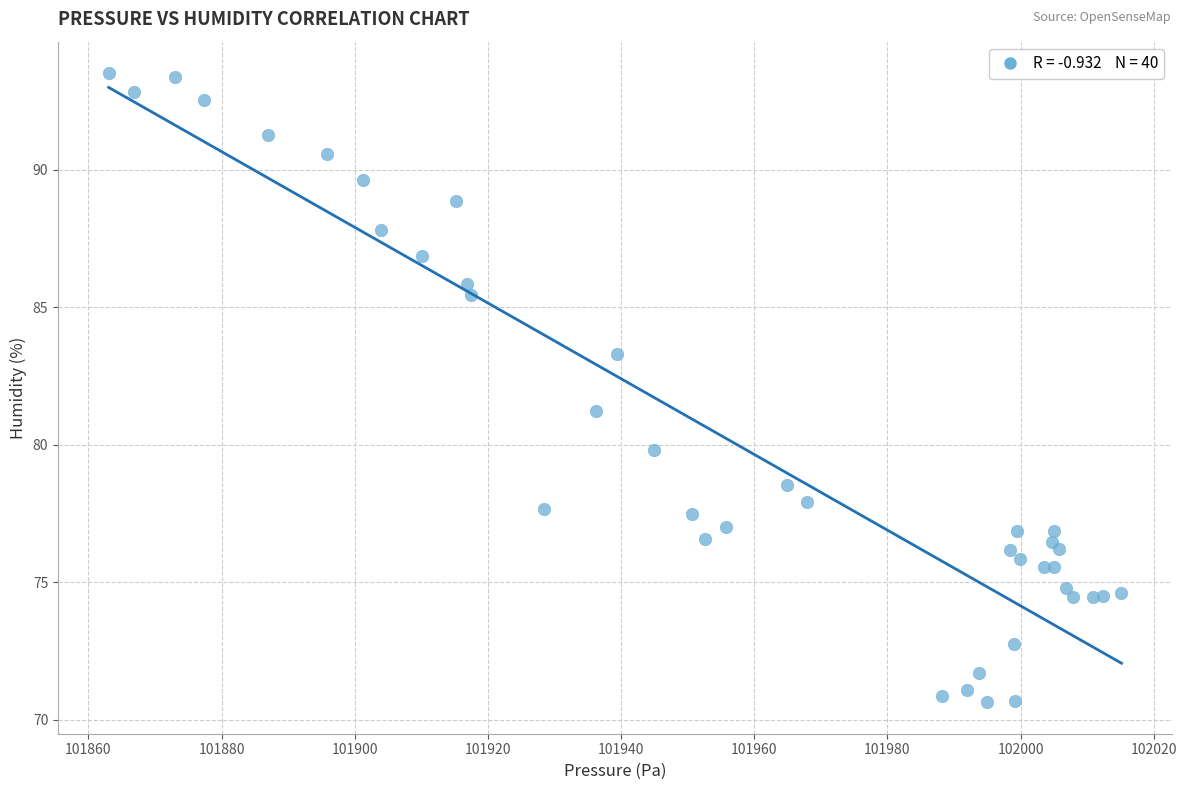

What Y value in the scatter plot is closest to 82?

81.2